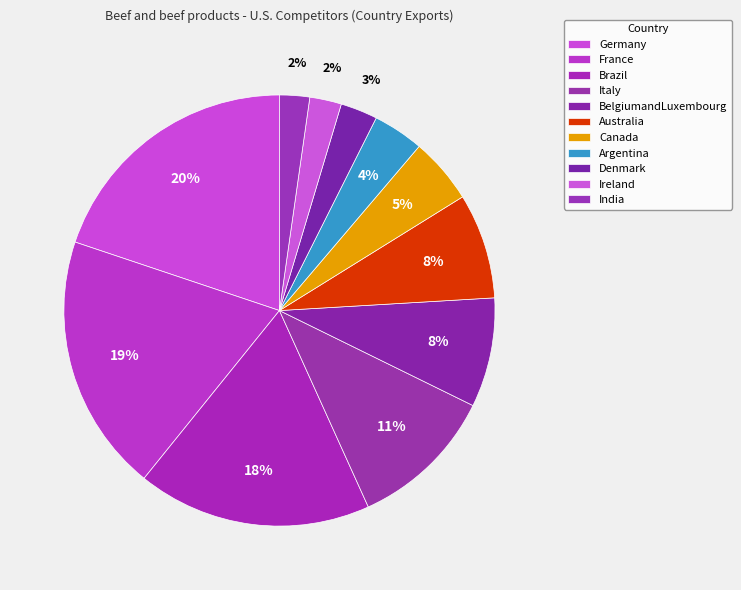

What is the change in value from Brazil to Canada?

-0.1